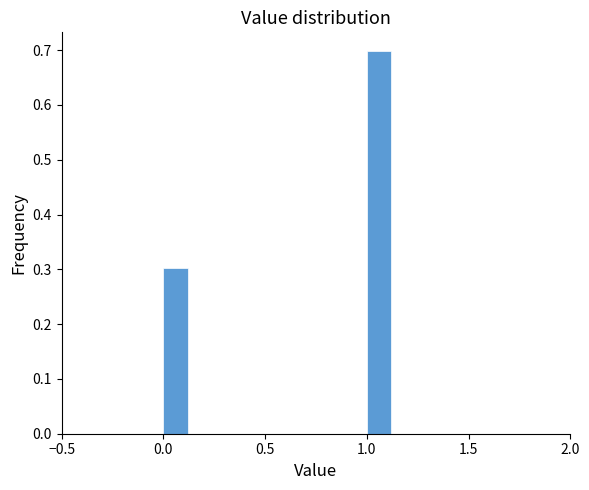

Around what value on the x-axis is the tallest bar? Give the approximate position of its centre, as read against the axis.

1.05